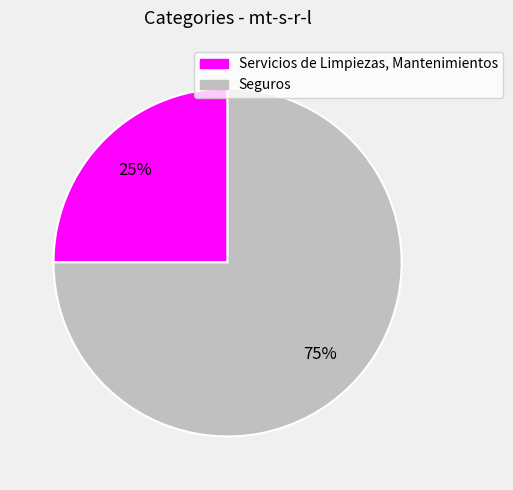

To the nearest percent, what is the difference between the largest and smallest slice percentages?

50%